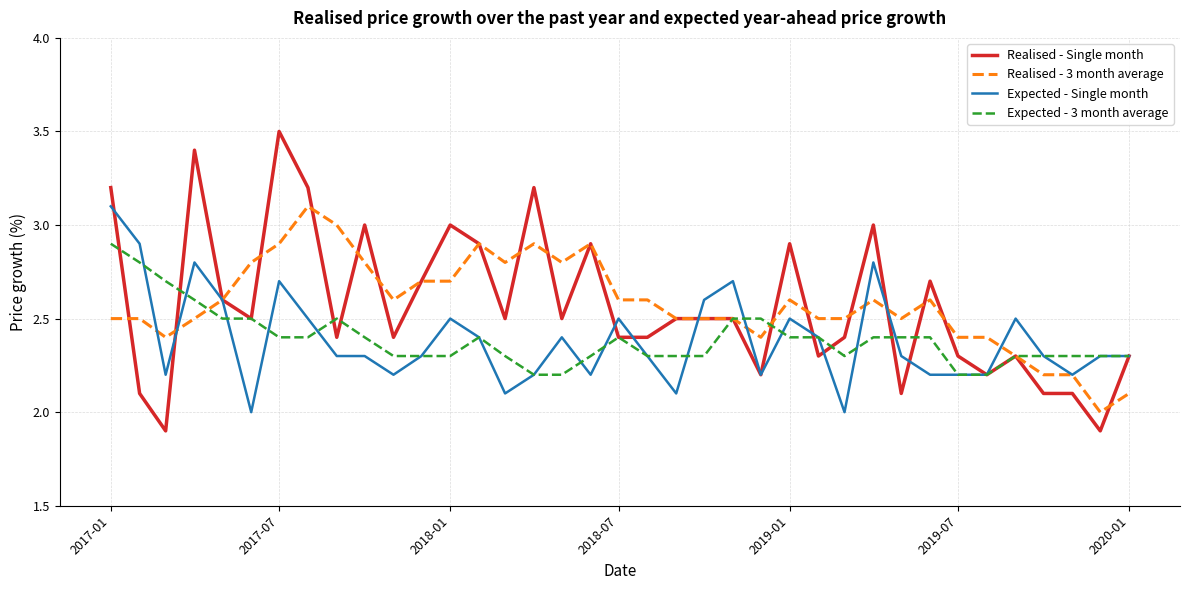

Which series has the widest spread of values?

Realised - Single month